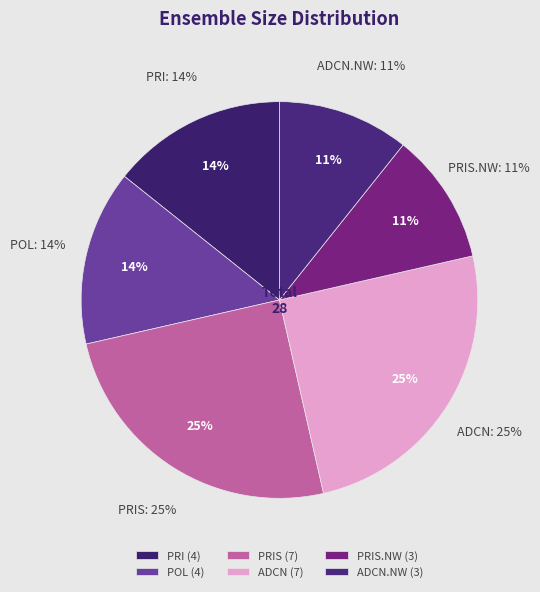

Rank the categories by value from highest to lowest.

PRIS, ADCN, PRI, POL, PRIS.NW, ADCN.NW